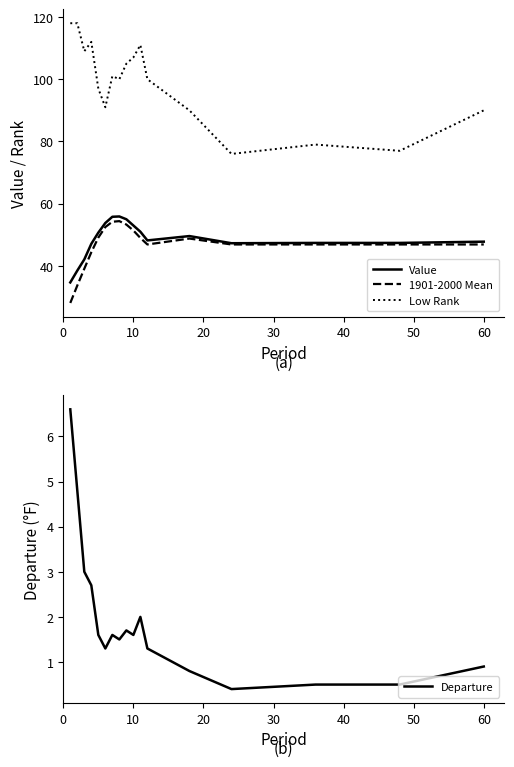

True or false: Value and 1901-2000 Mean intersect in this chart.

False